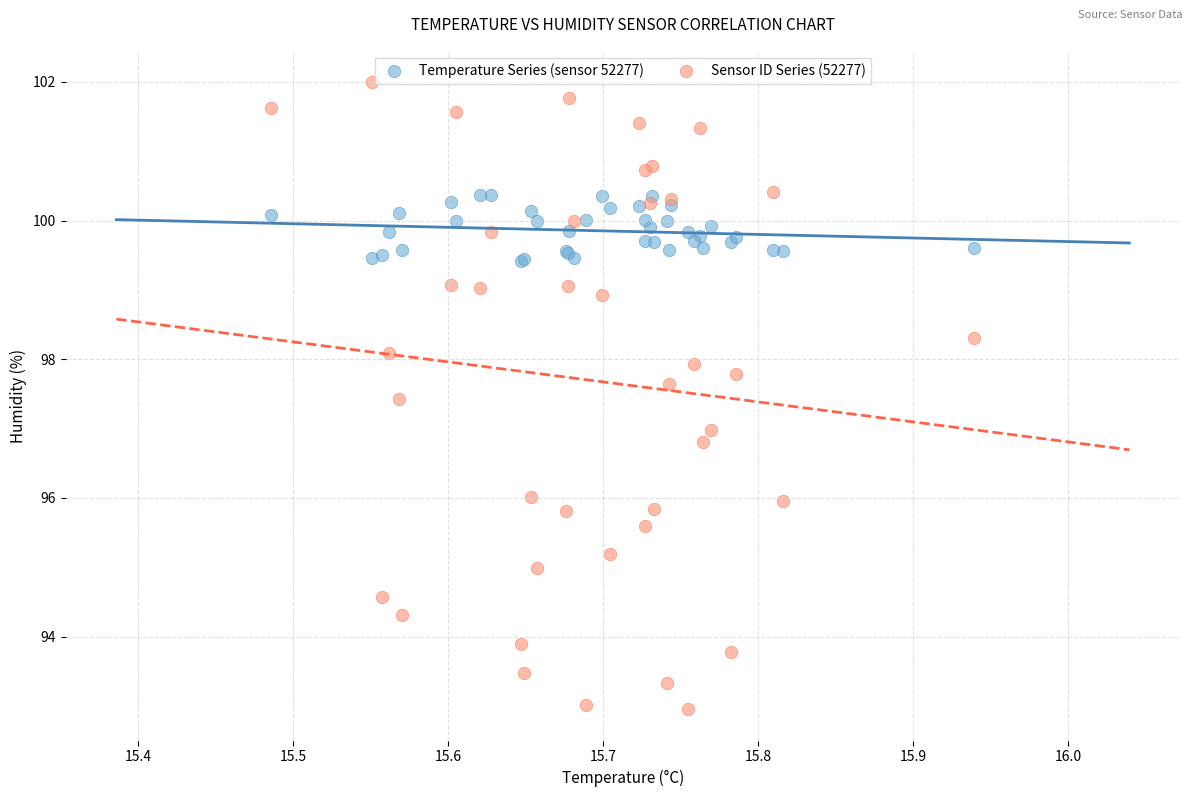

Which series contains the highest Y value?

Sensor ID Series (52277)